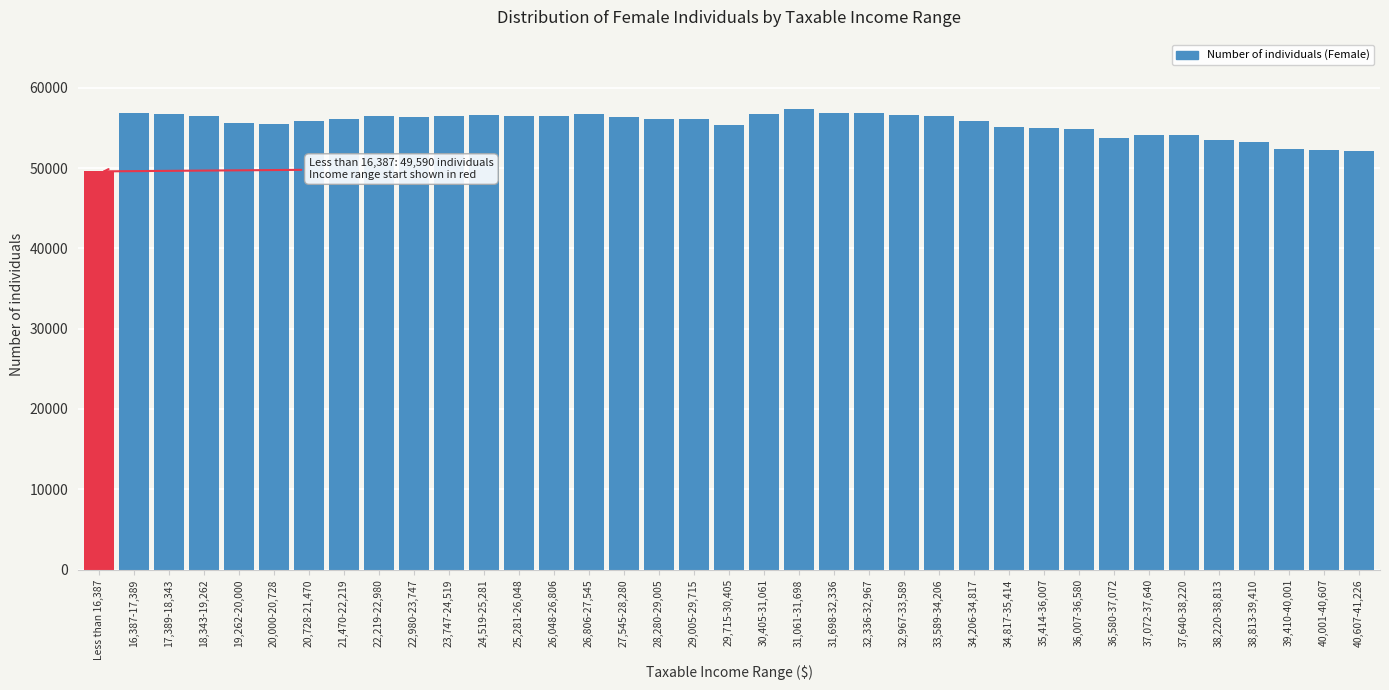

What value does the data have at 29,715-30,405?

55375